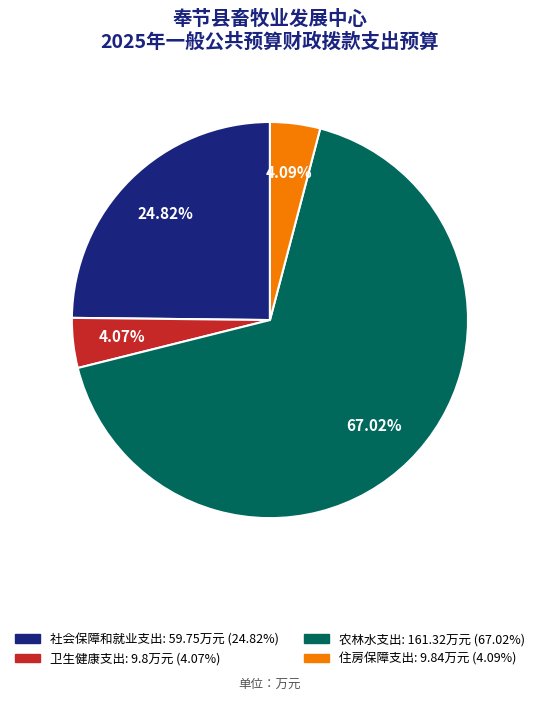

Which slice is the largest?

农林水支出